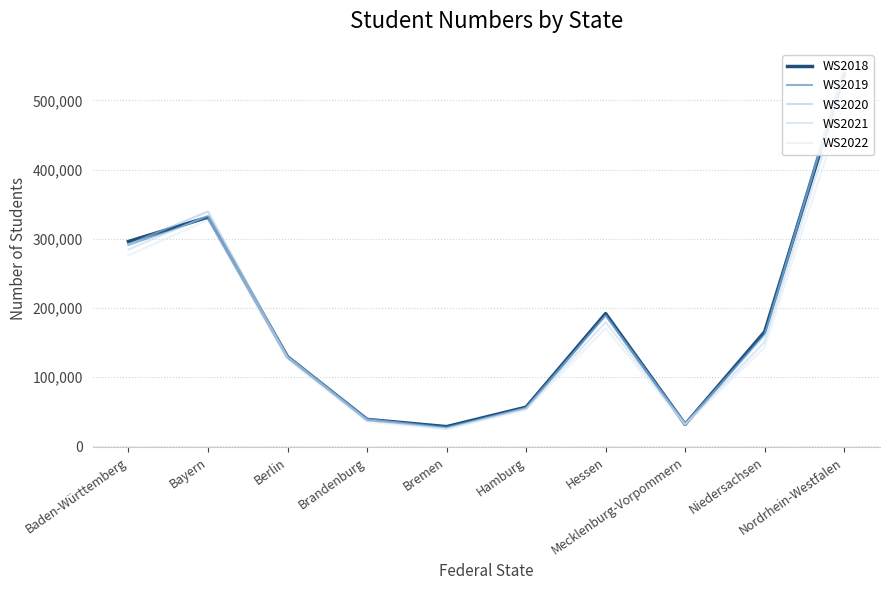

True or false: WS2020 and WS2019 cross at least once.

True